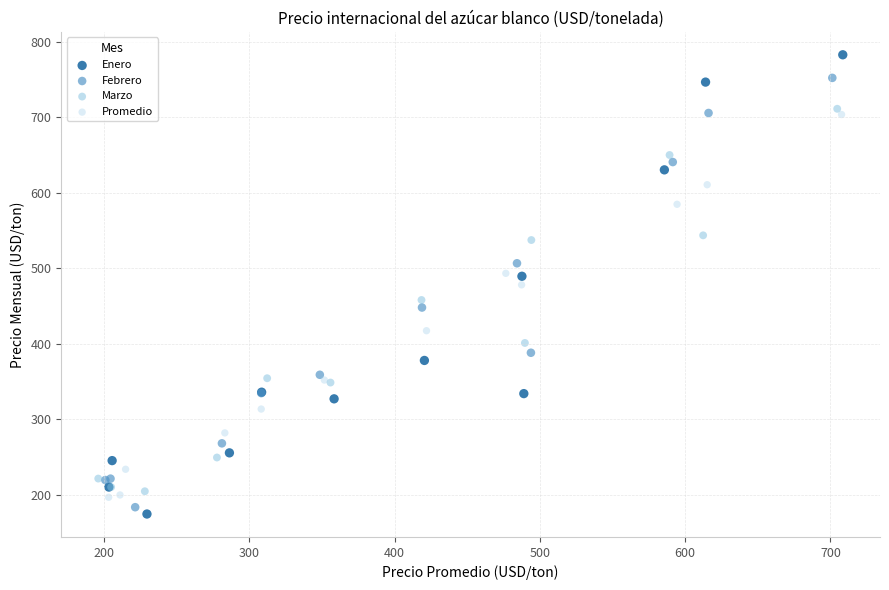

Which series has the largest Y range (max minus min)?

Enero